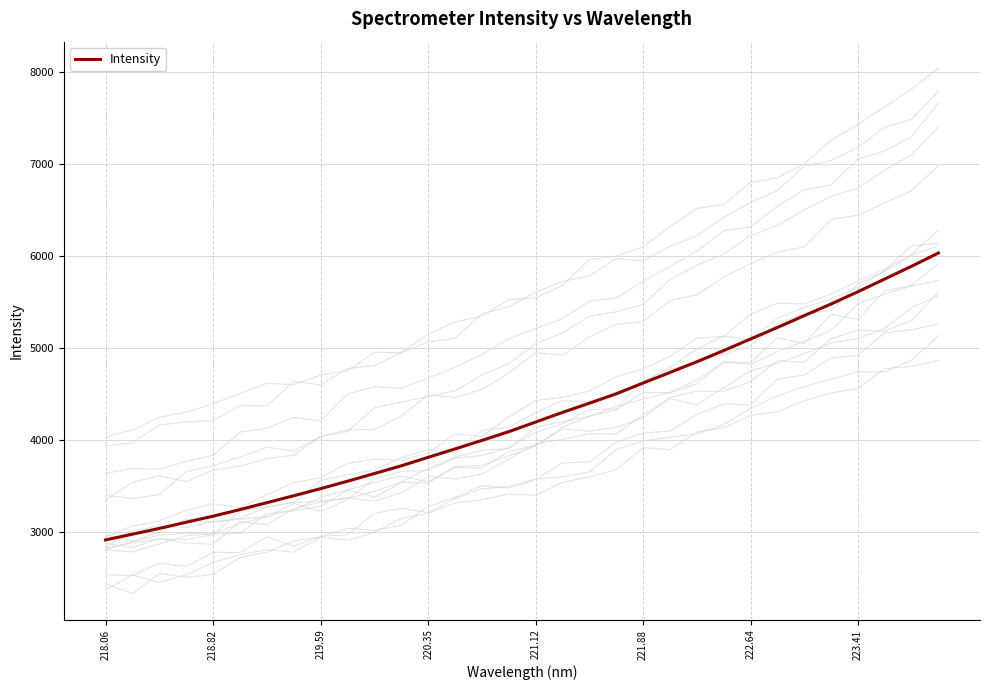

Where does the data first go above 4195?

221.12